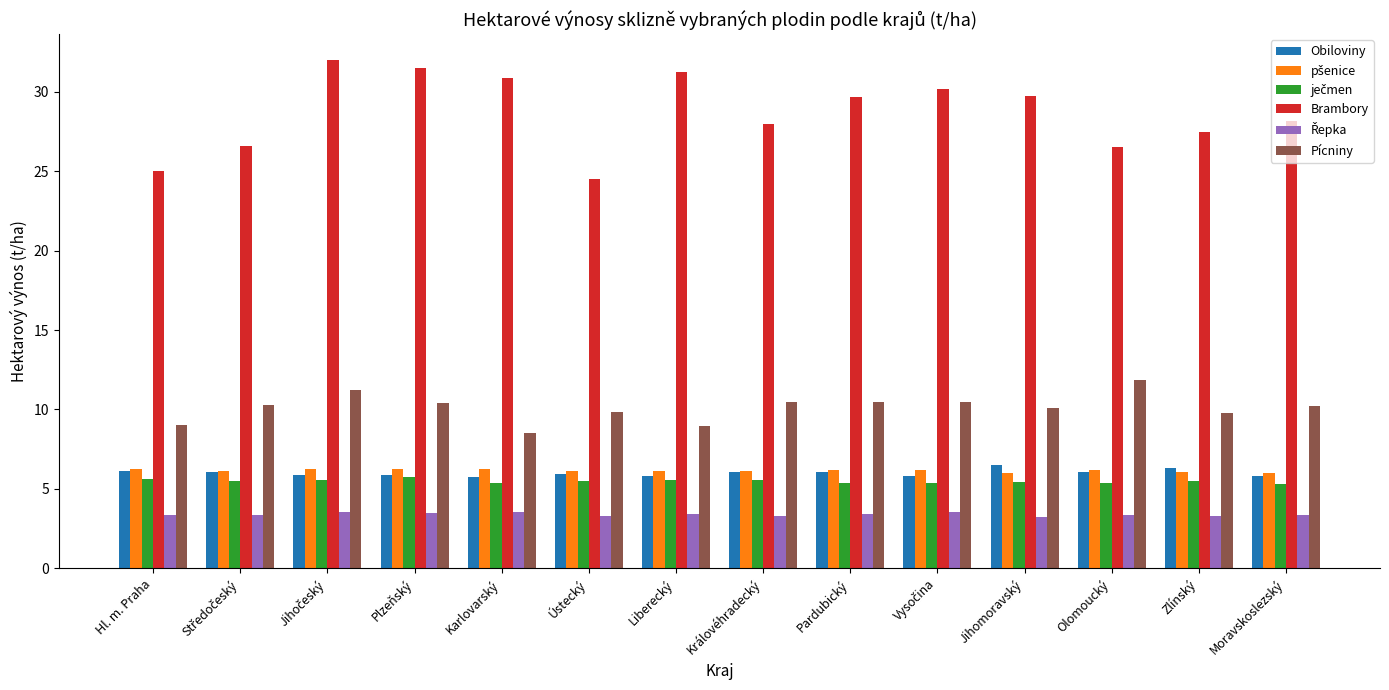

What is the minimum value shown in the chart?

3.2